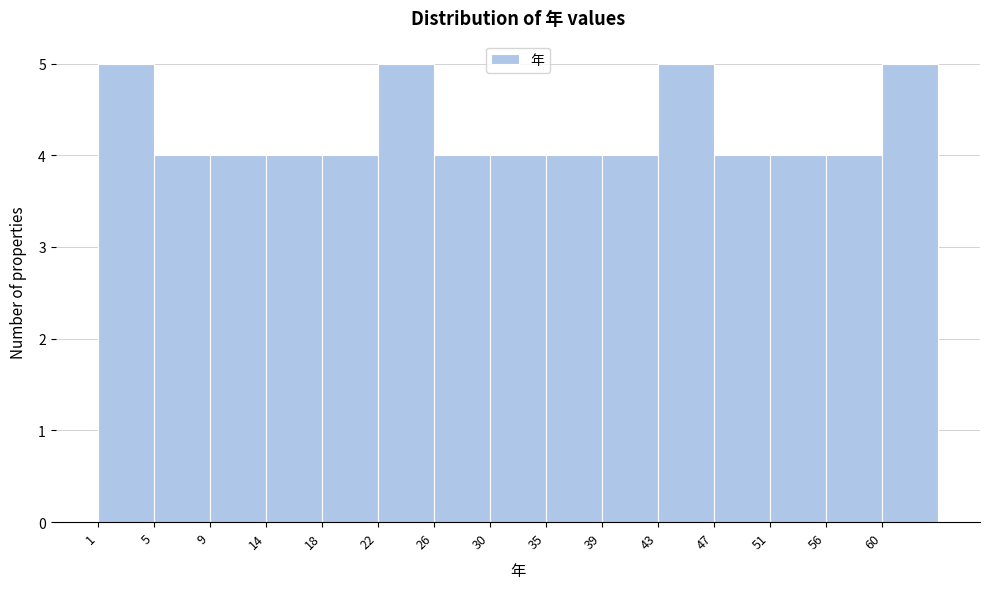

What is the height of the bar covering 47.2 to 51.4 on the x-axis? Neither the bar edges nor the heights are printed on the chart, so give them approximately, as read against the axes.

4